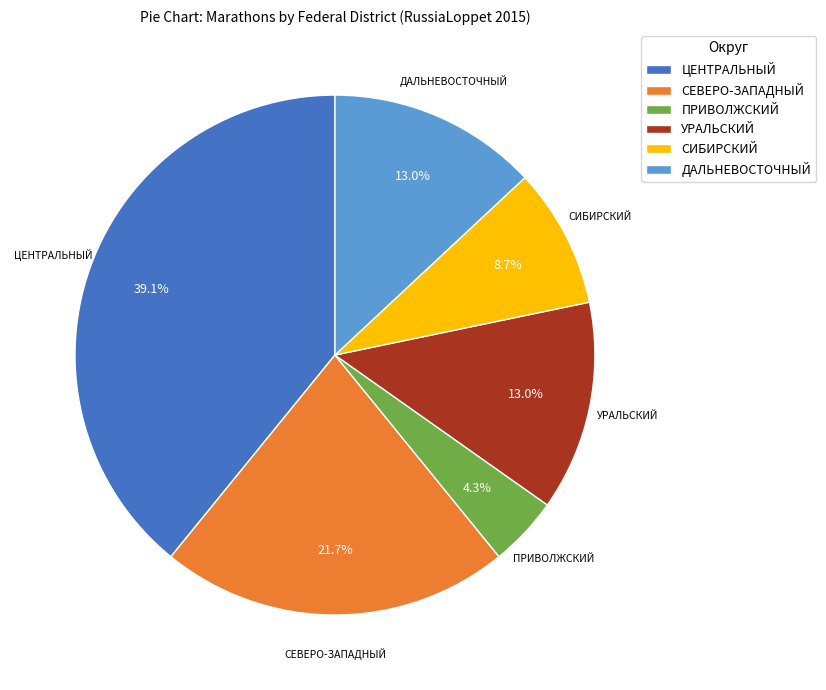

Count the number of slices in the pie.

6